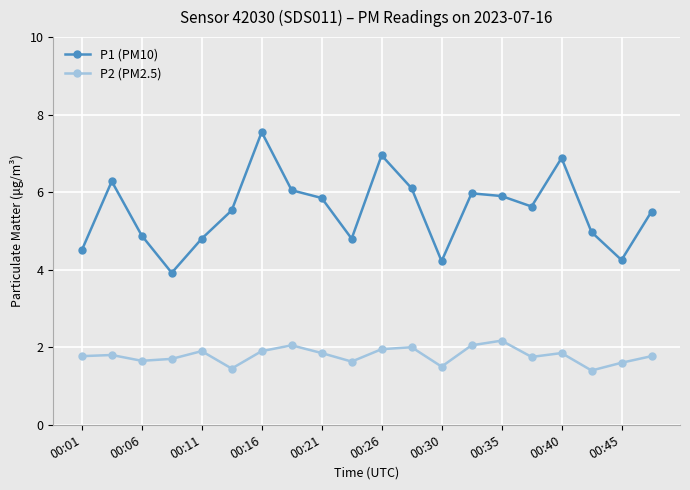

True or false: P2 (PM2.5) and P1 (PM10) intersect in this chart.

False